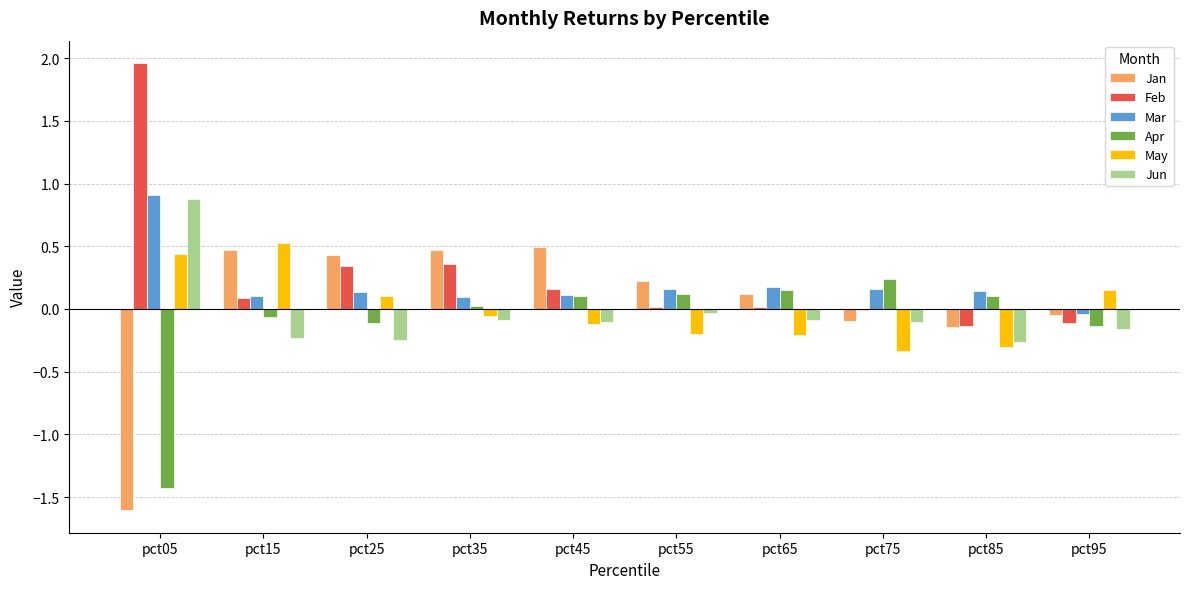

Is the value of Jun at pct95 greater than the value of Apr at pct05?

Yes